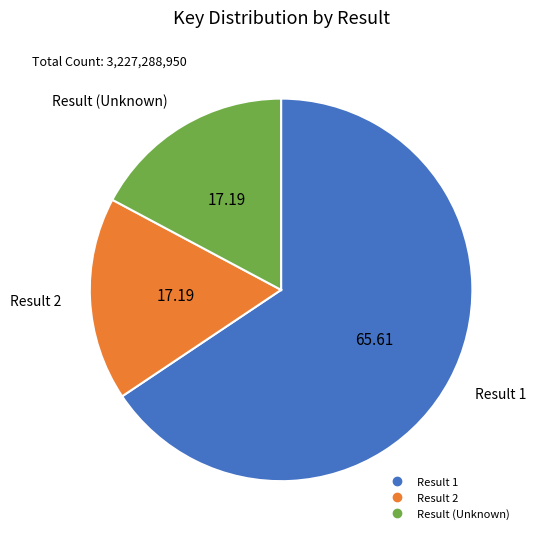

Is there a majority slice in this chart?

Yes